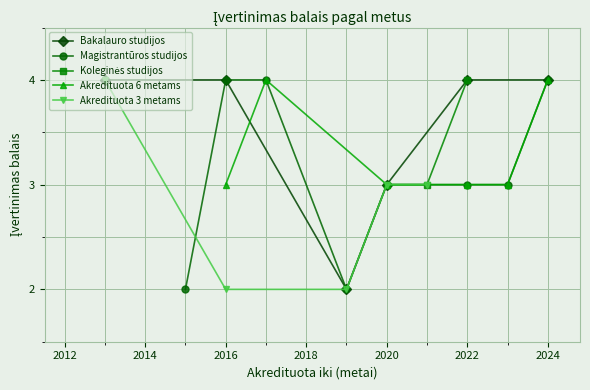

Rank the series by their maximum value, from lowest to highest.

Bakalauro studijos, Magistrantūros studijos, Koleginės studijos, Akredituota 6 metams, Akredituota 3 metams